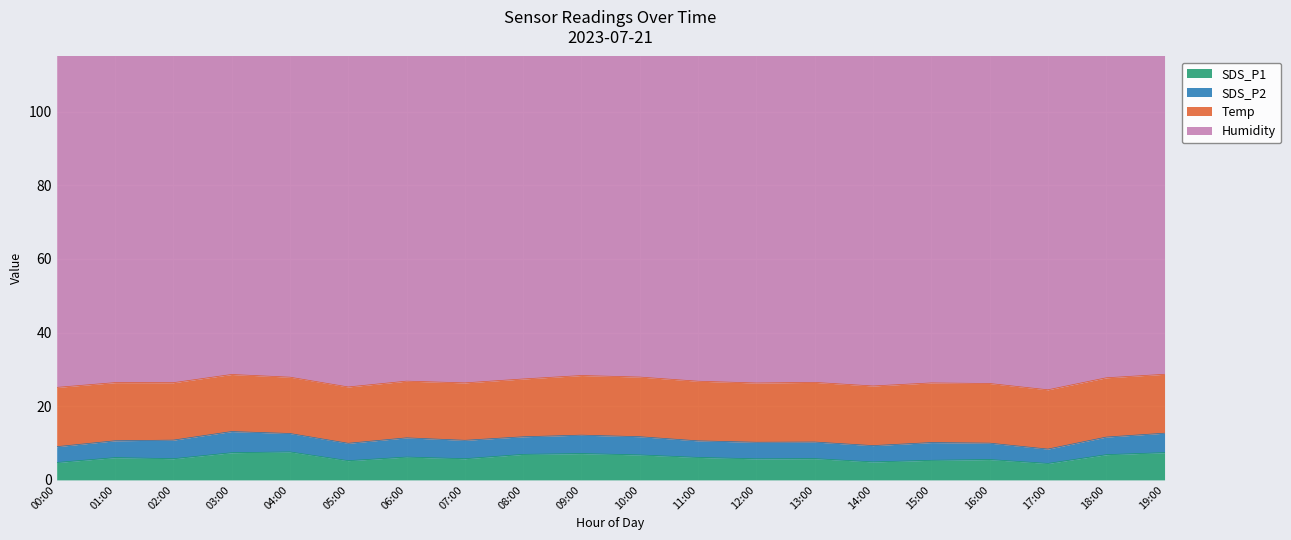

What is the minimum value shown in the chart?

3.9